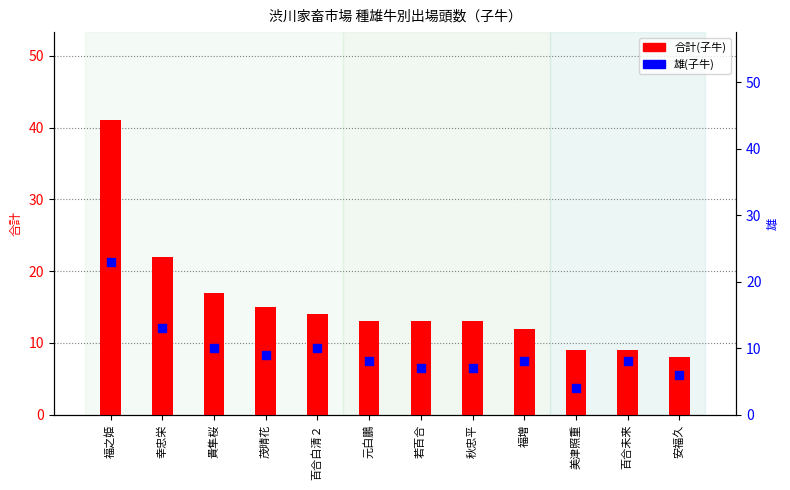

At which category is the sum across all series the highest?

福之姫